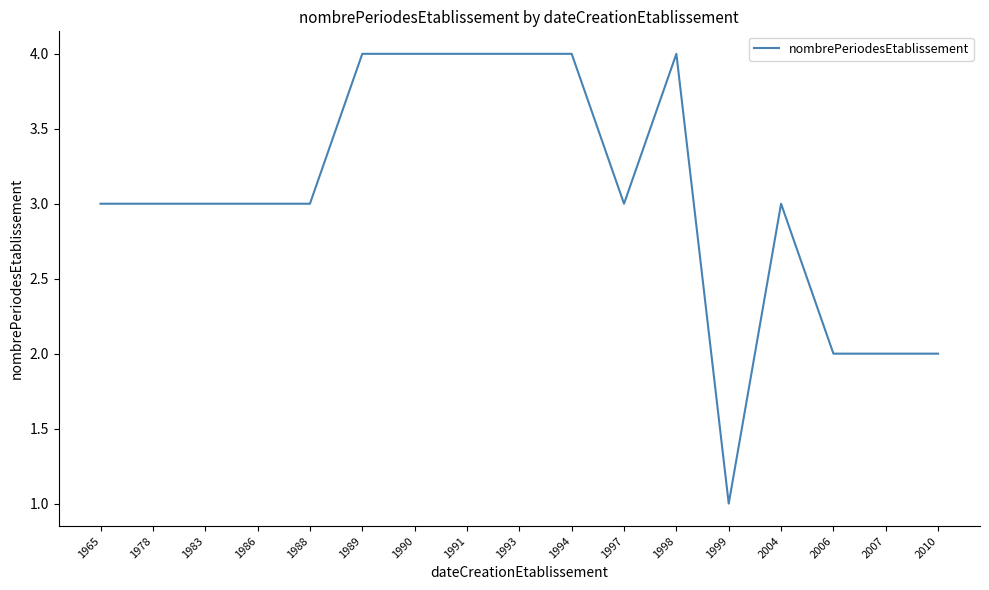

Reading right to left, extract all data points from this chart.

2010=2	2007=2	2006=2	2004=3	1999=1	1998=4	1997=3	1994=4	1993=4	1991=4	1990=4	1989=4	1988=3	1986=3	1983=3	1978=3	1965=3